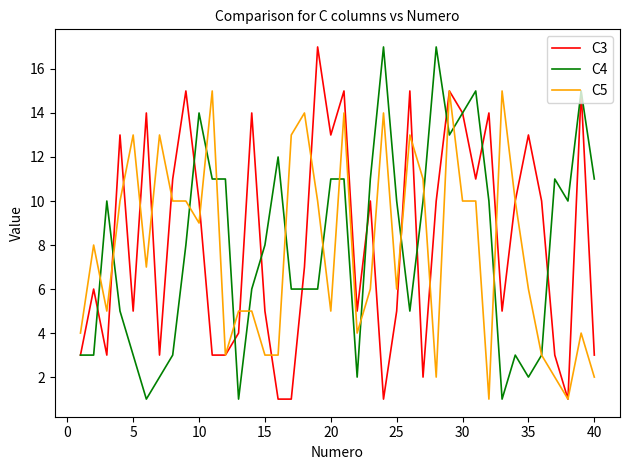

What is the maximum value shown in the chart?

17